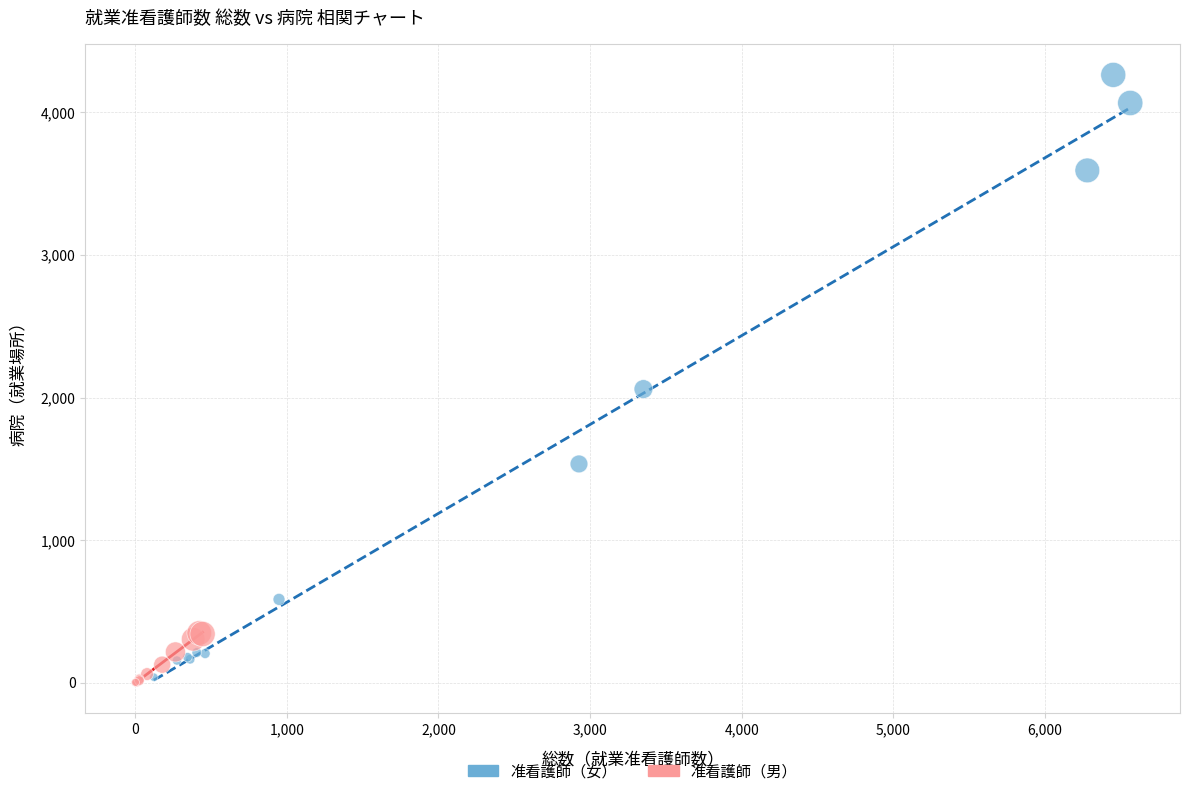

Which series contains the highest Y value?

准看護師（女）